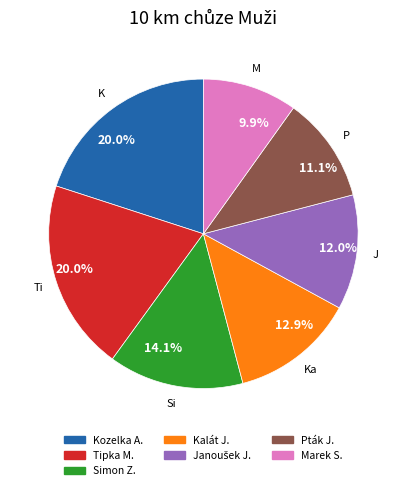

Is there a majority slice in this chart?

No